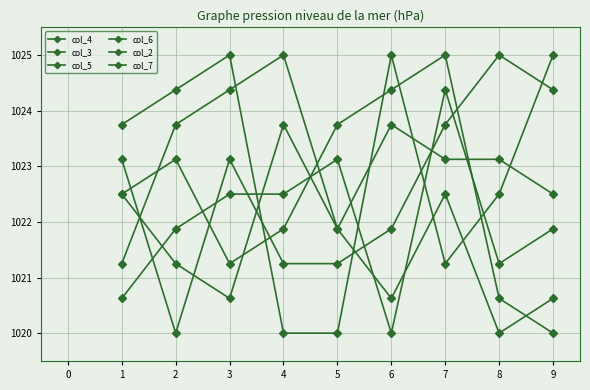

What is the value of the col_4 point at the 8th from the left?

1020.0